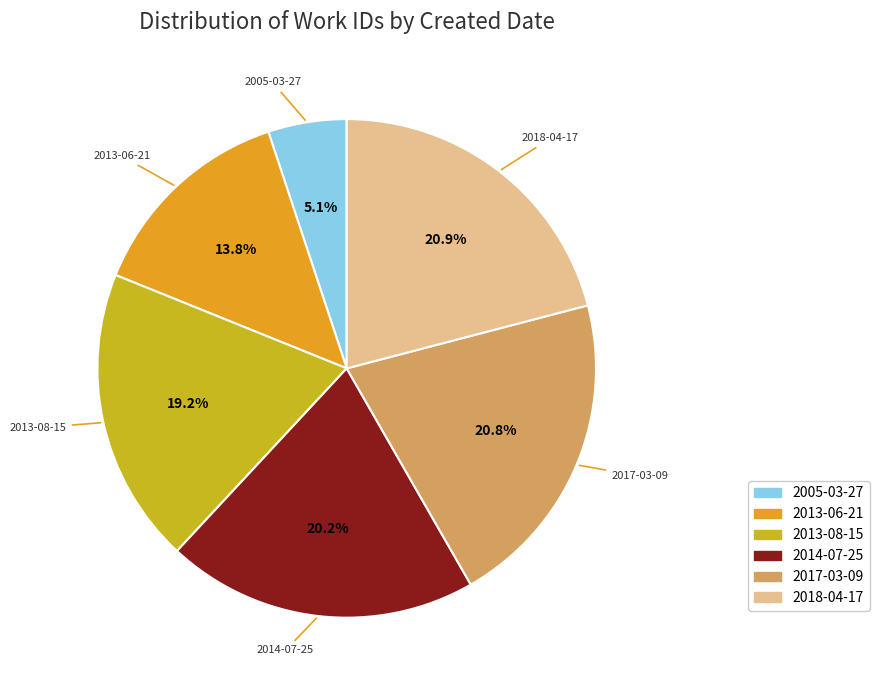

Do 2017-03-09 and 2005-03-27 together represent more than half of the pie?

No